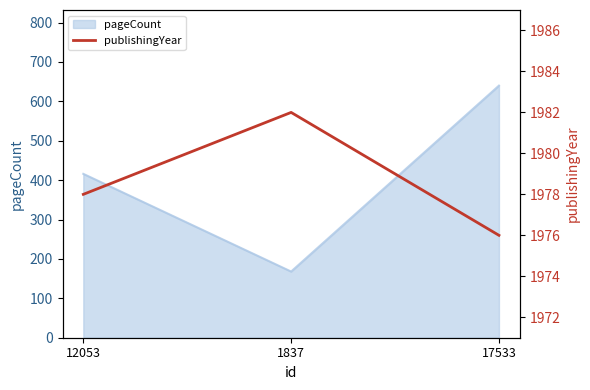

Which category has the lowest value in the pageCount series?

1837